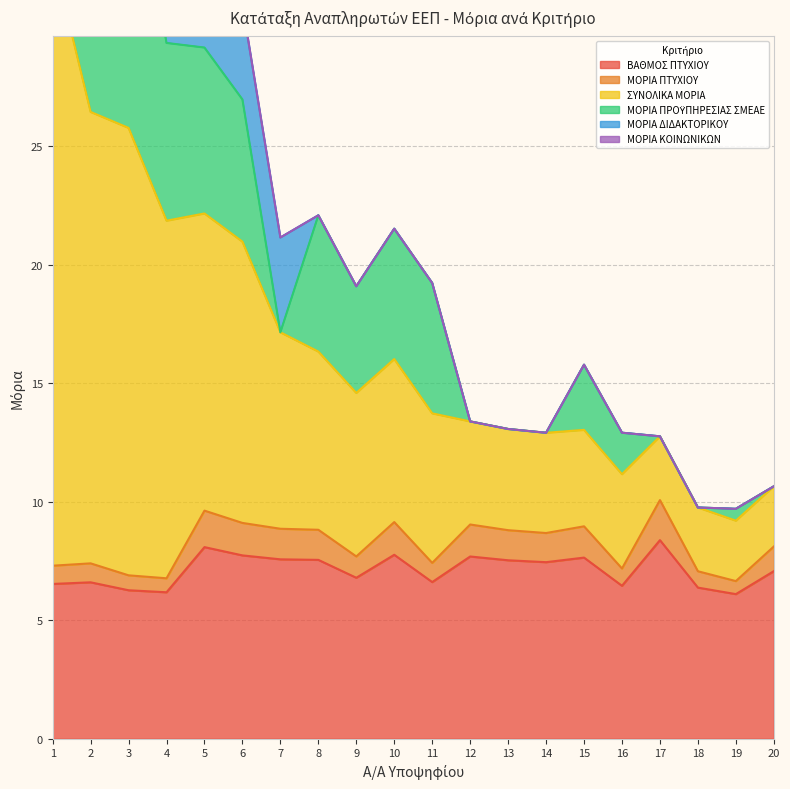

The ΒΑΘΜΟΣ ΠΤΥΧΙΟΥ series shows 10.6 at 18. True or false?

False